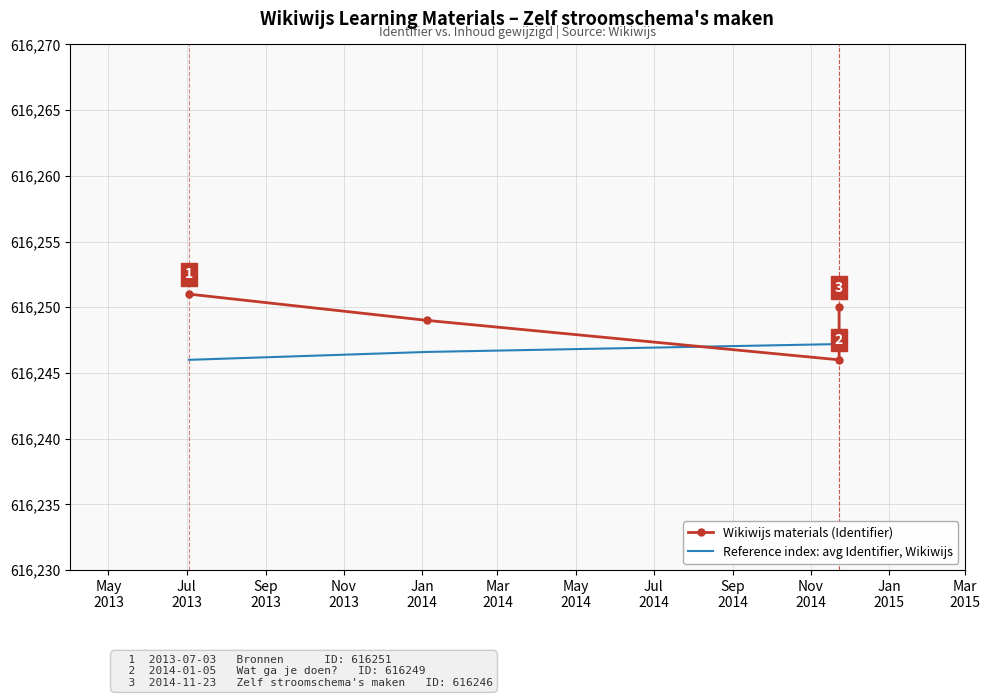

What is the label of the 4th point from the left?

Nov
2013